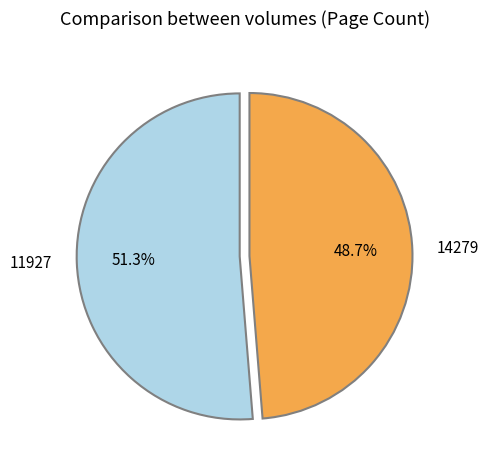

To the nearest percent, what percentage of the pie is 14279?

49%